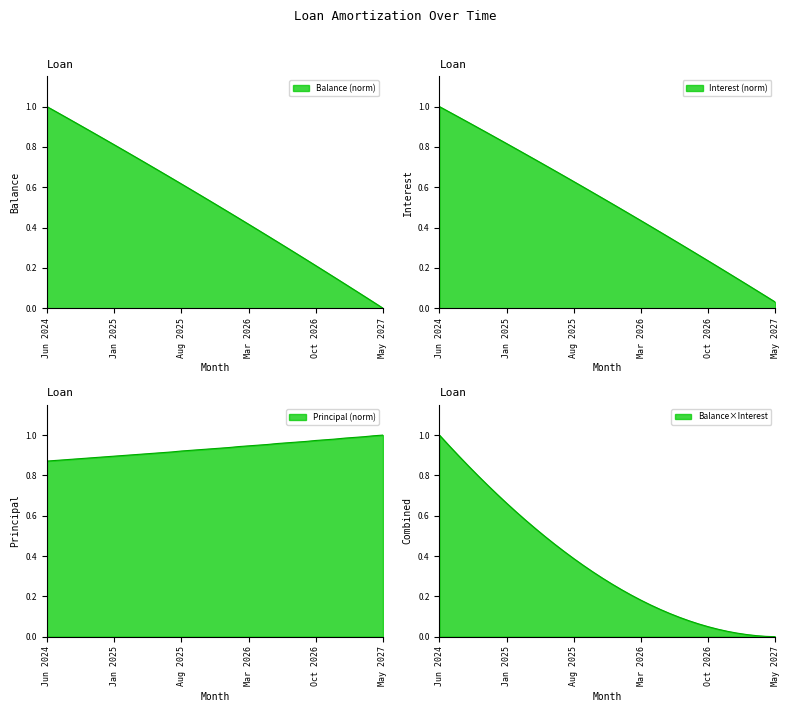

What is the label of the 24th point from the left?

May 2026